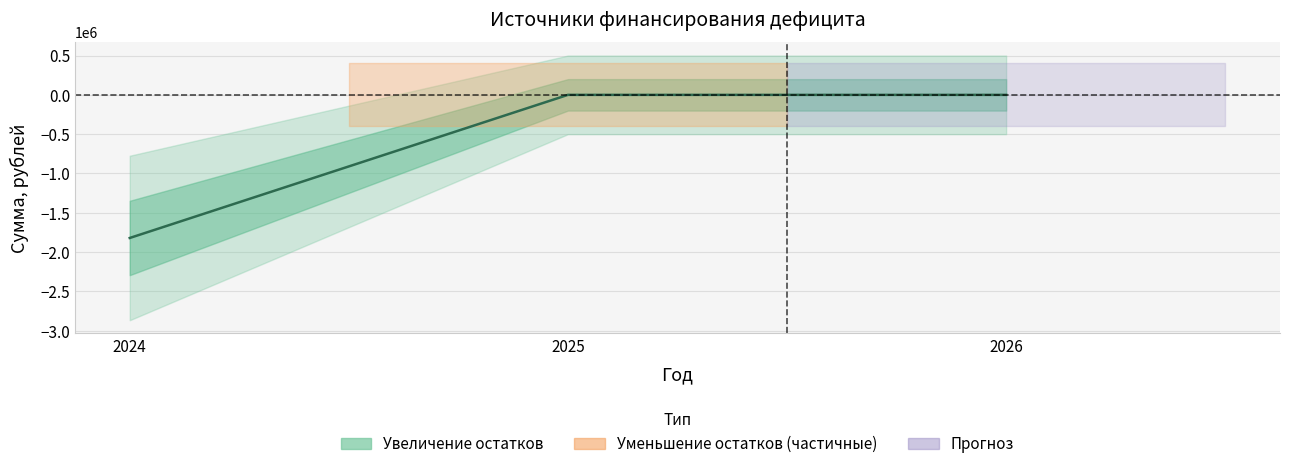

At which category does the chart reach its peak across all series?

2025